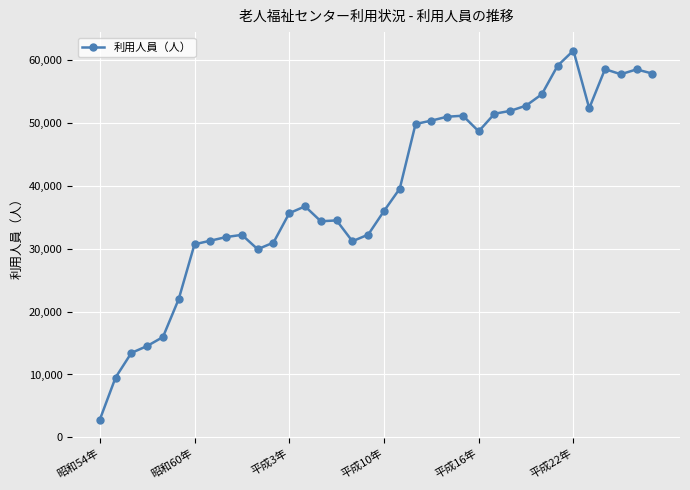

What is the smallest value displayed?

2804